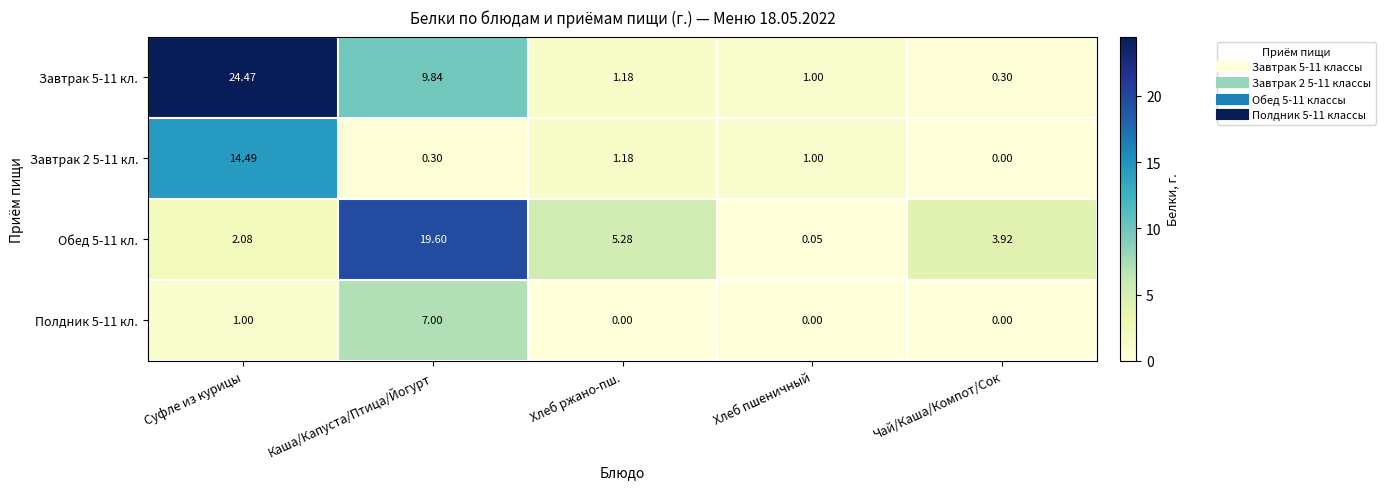

At which category is the sum across all series the highest?

Суфле из курицы